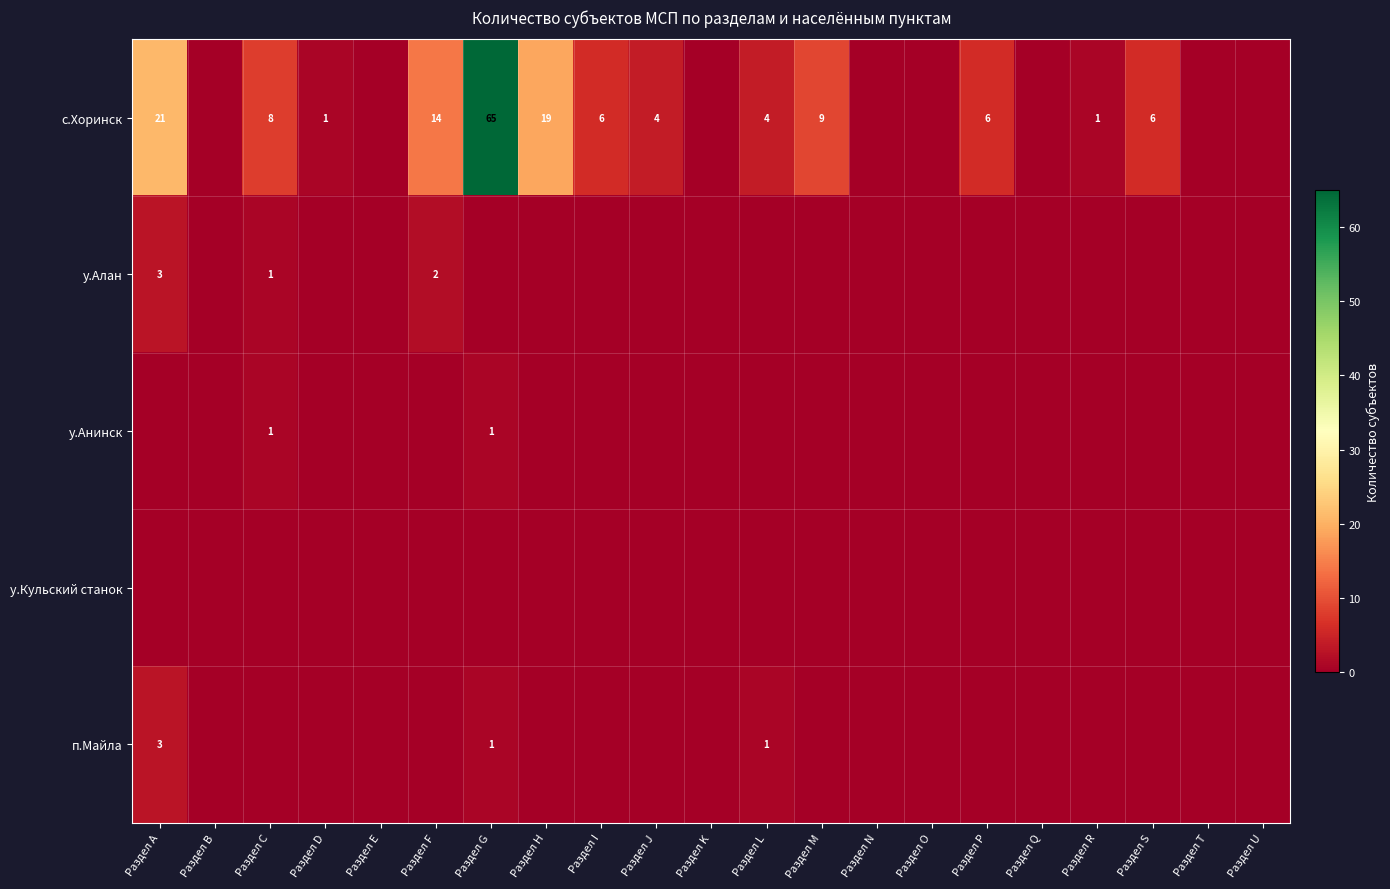

The у.Алан series shows 3 at Раздел А. True or false?

True